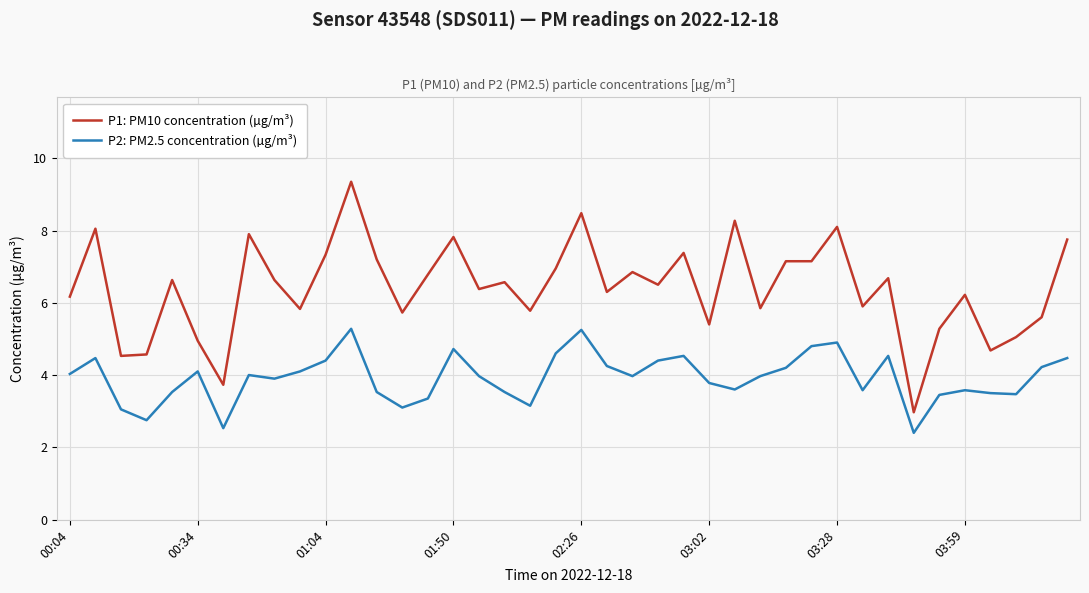

How many series are shown in this chart?

2